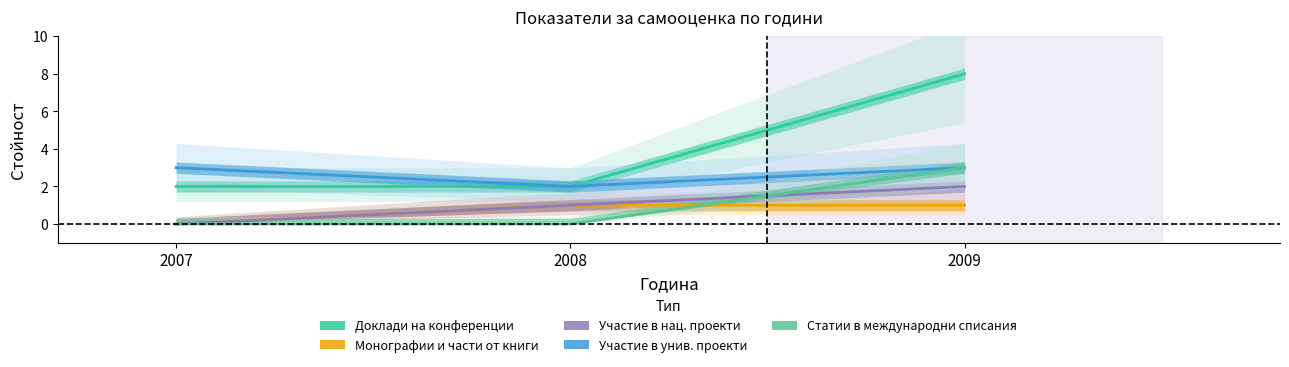

What is the value of the Участие в нац. проекти point at the 3rd from the left?

2